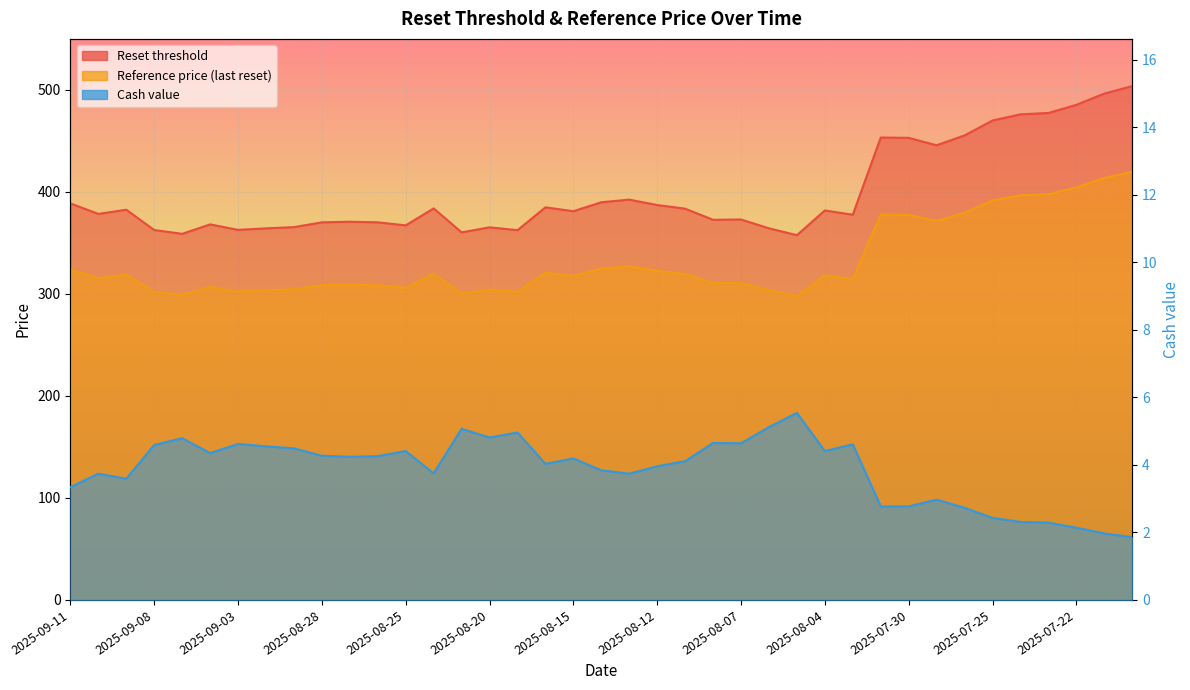

What is the minimum value for Cash value?

1.9